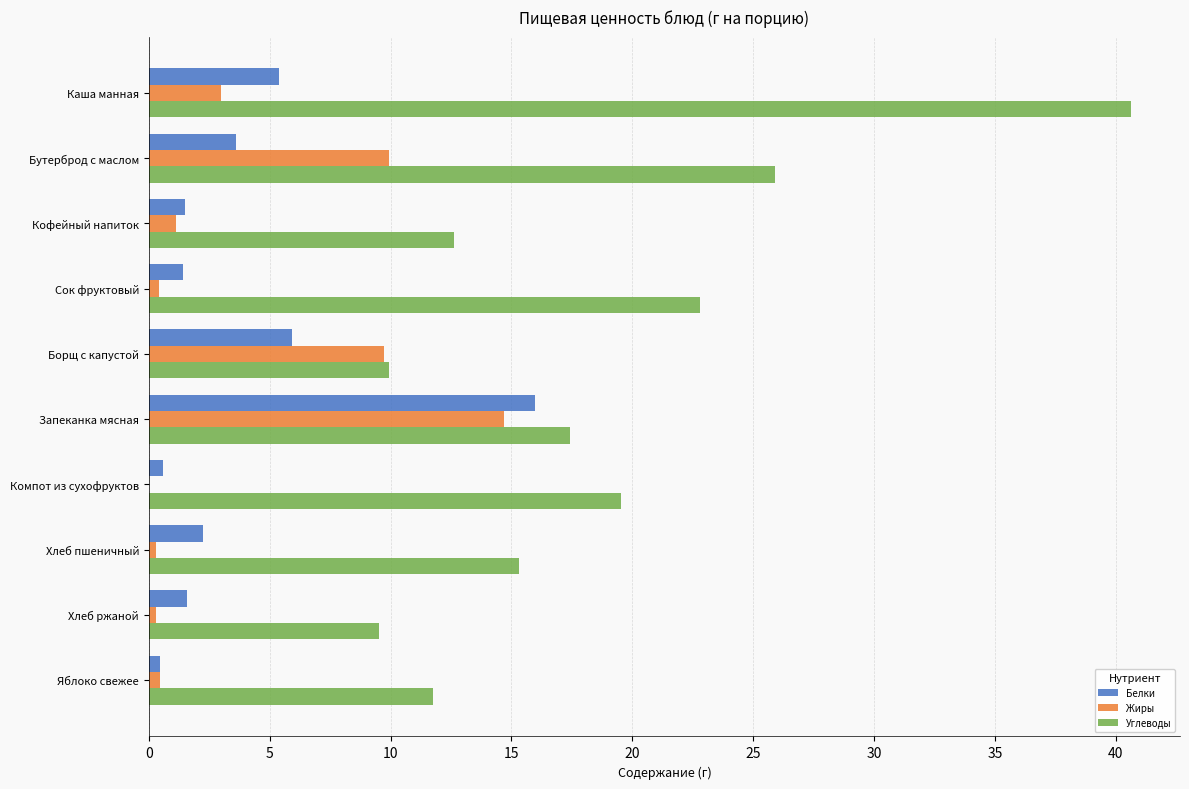

Is it true that Белки equals 5.1 at Бутерброд с маслом?

False